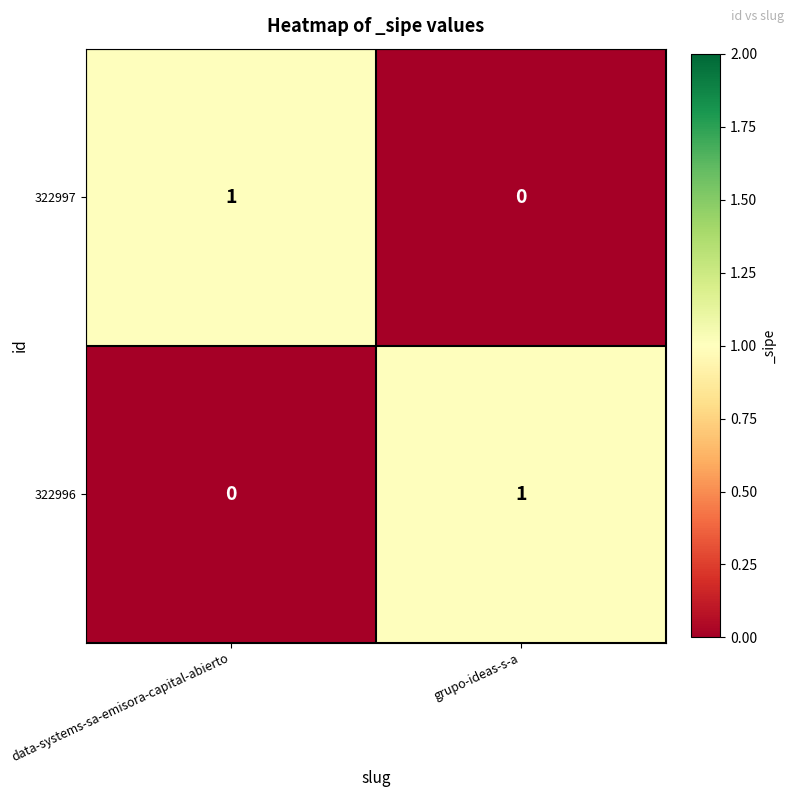

Is it true that 322997 equals 2 at data-systems-sa-emisora-capital-abierto?

False